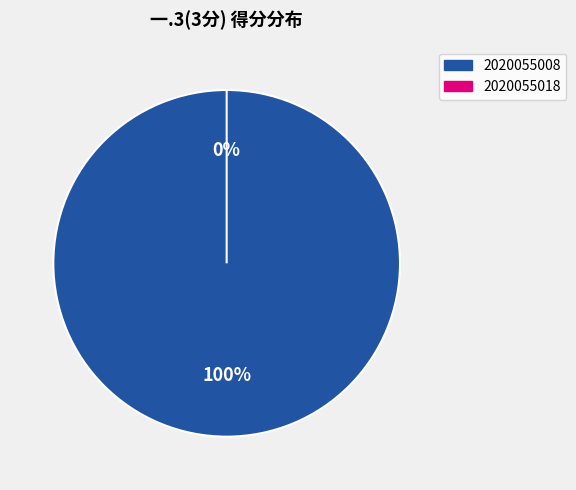

Is it true that 2020055008 is 100% of the pie?

True